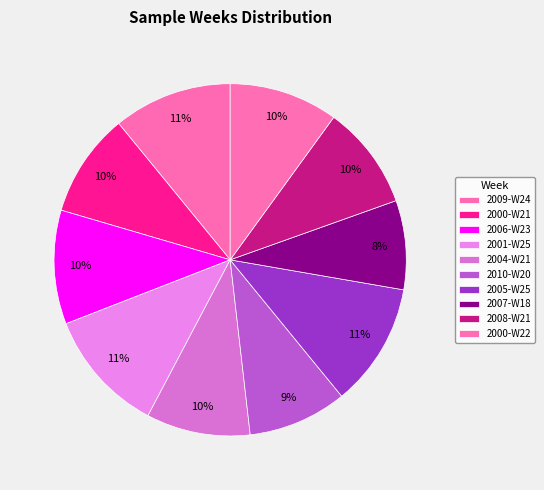

Rank the categories by value from lowest to highest.

2007-W18, 2010-W20, 2000-W21, 2004-W21, 2008-W21, 2000-W22, 2006-W23, 2009-W24, 2001-W25, 2005-W25